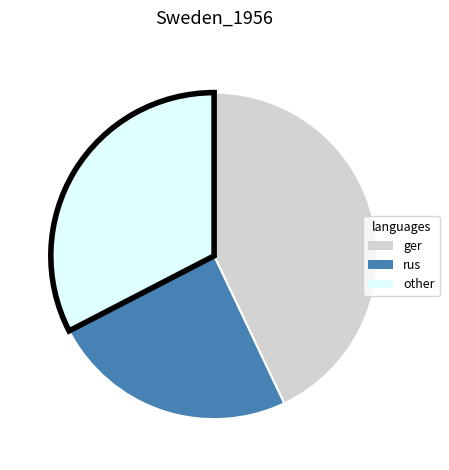

Which has a higher value, other or ger?

ger